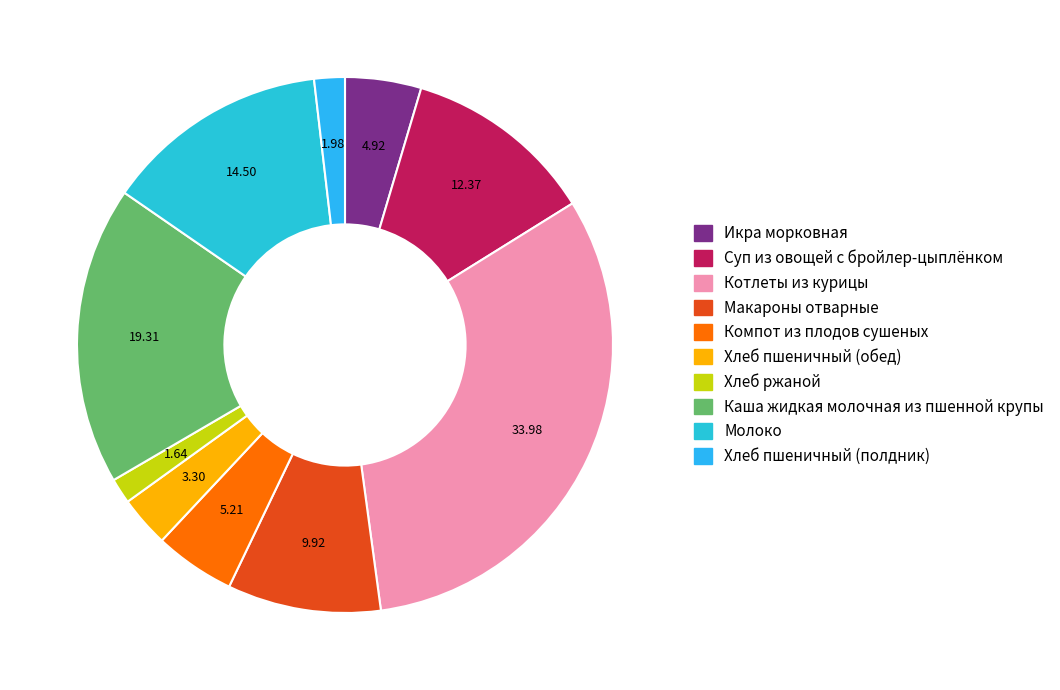

The Котлеты из курицы slice represents 40% of the pie. True or false?

False